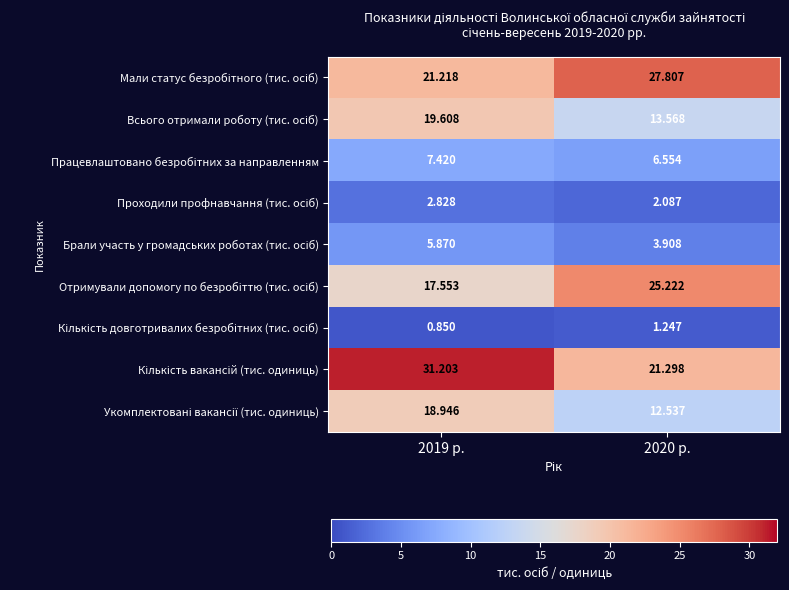

Count the number of data series in this chart.

9